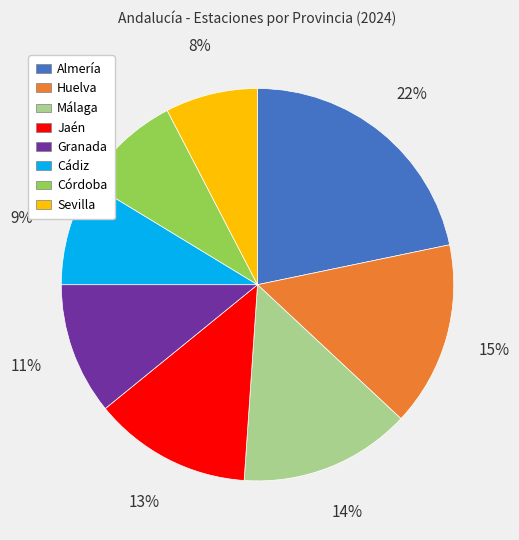

Combined, do Granada and Sevilla account for over 50%?

No